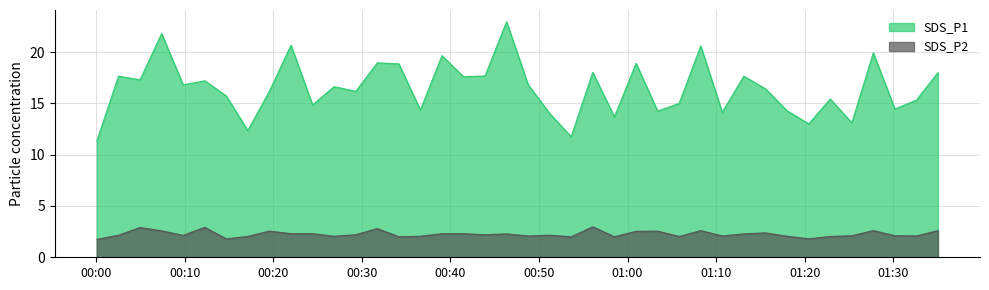

At which category does SDS_P1 reach its first local peak?

2023/12/20 00:02:30